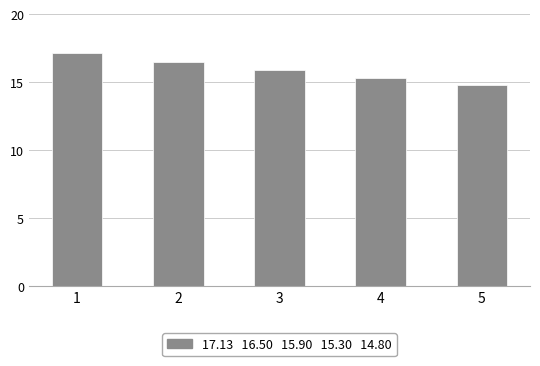

What is the average value?

15.9